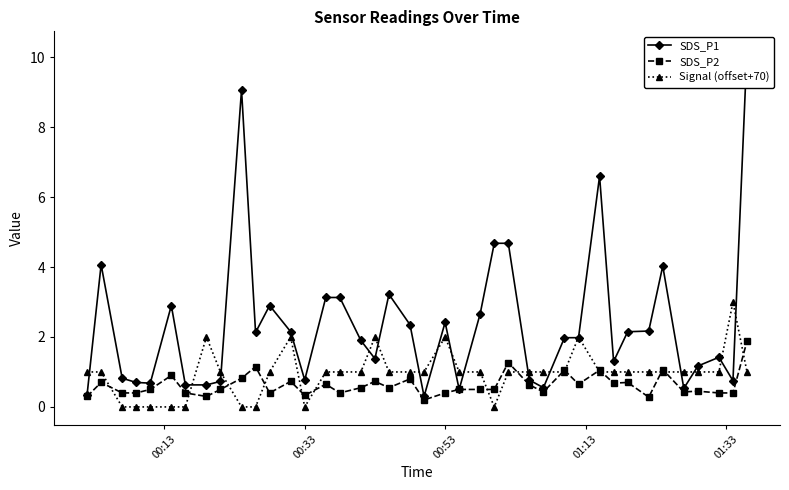

What is the value of the SDS_P1 point at the 15th from the left?

3.1